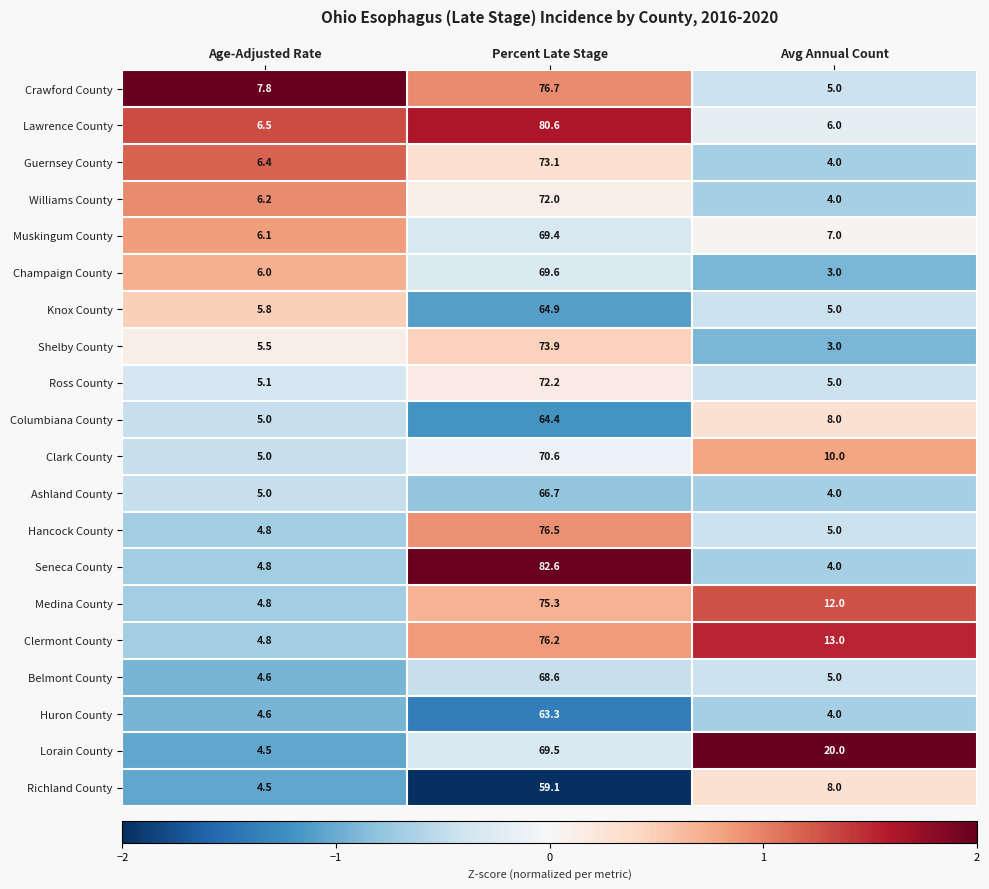

What is the difference between the maximum and minimum values in the Clermont County series?

71.4